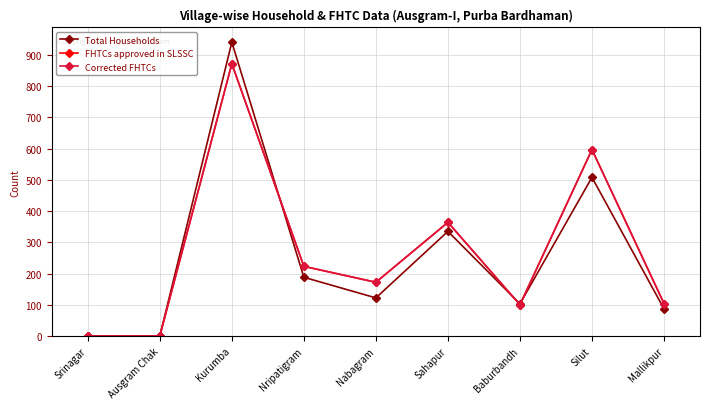

Where is Total Households nearest to the value 470?

Silut